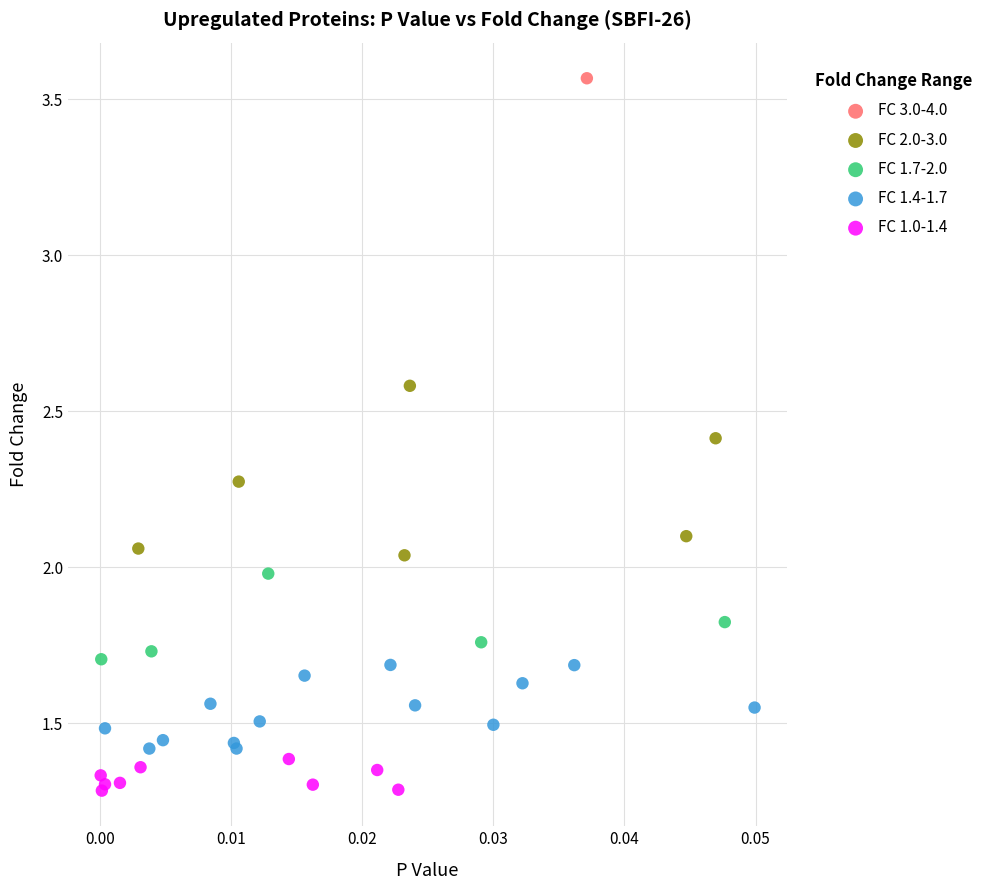

What are all the series names shown in the legend?

FC 3.0-4.0, FC 2.0-3.0, FC 1.7-2.0, FC 1.4-1.7, FC 1.0-1.4